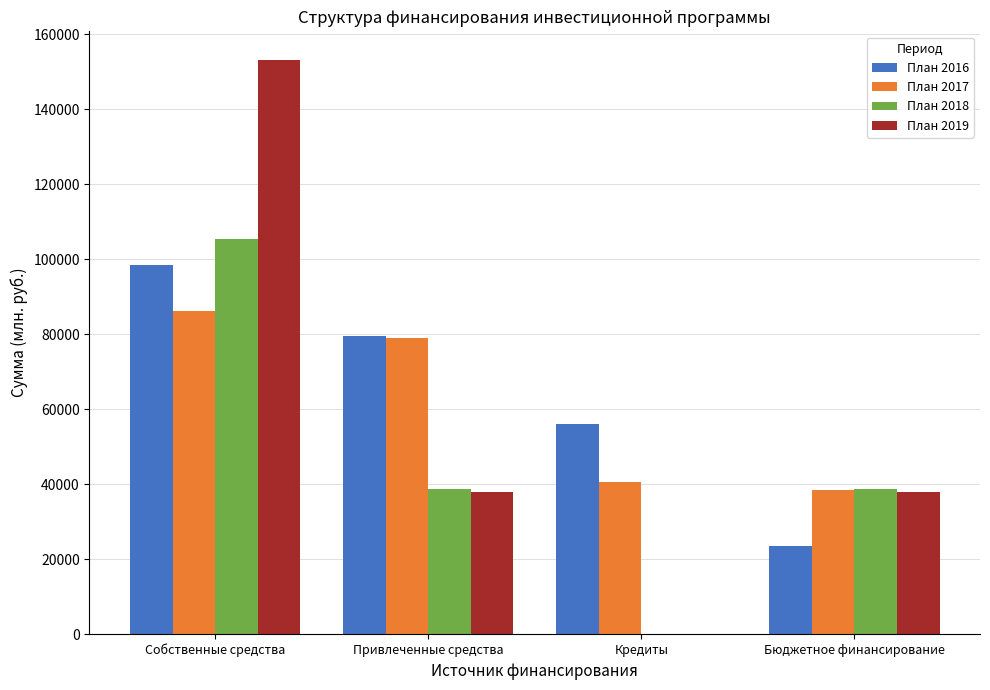

Which label corresponds to the largest value in the chart?

Собственные средства